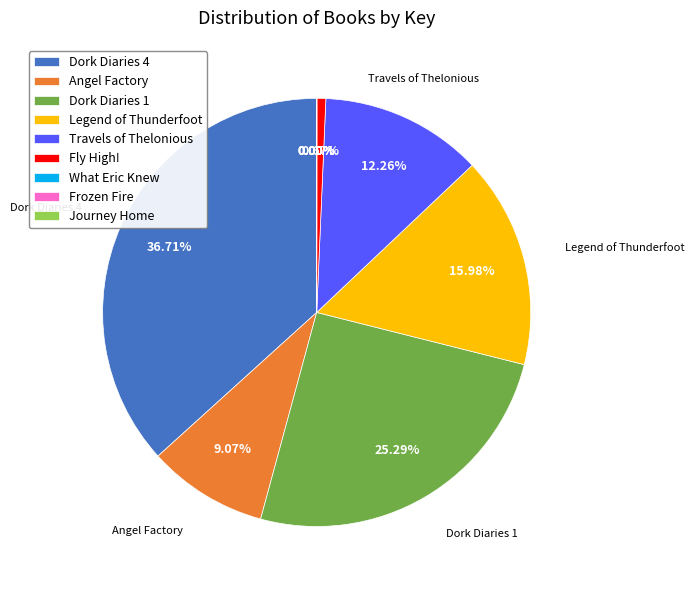

To the nearest percent, what percentage of the pie is Legend of Thunderfoot?

16%